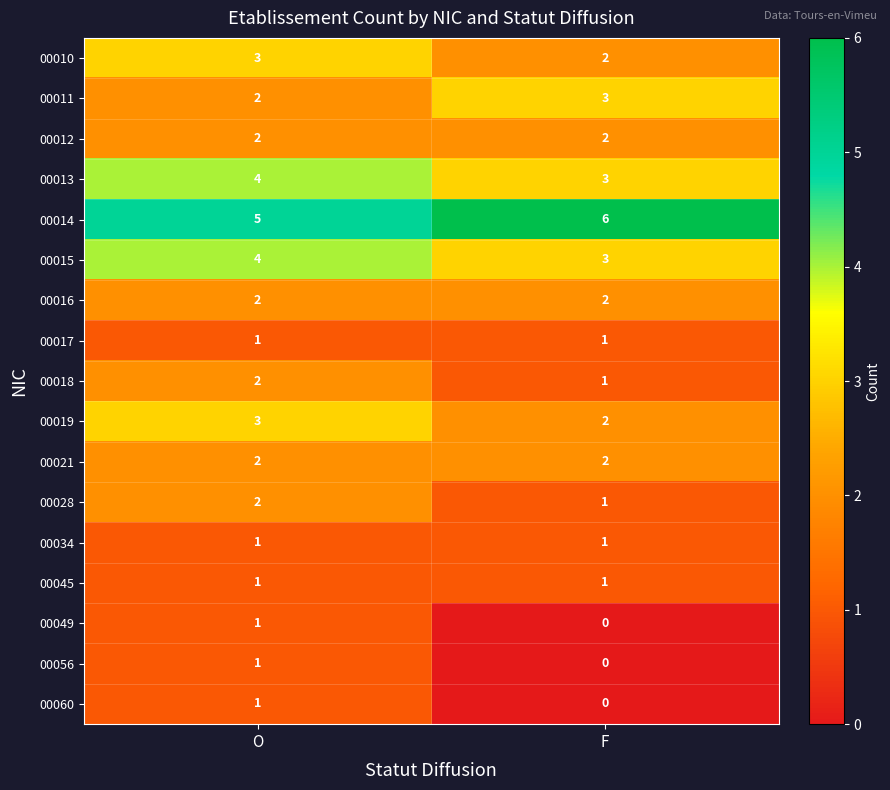

The value of 00049 at O is 1. True or false?

True